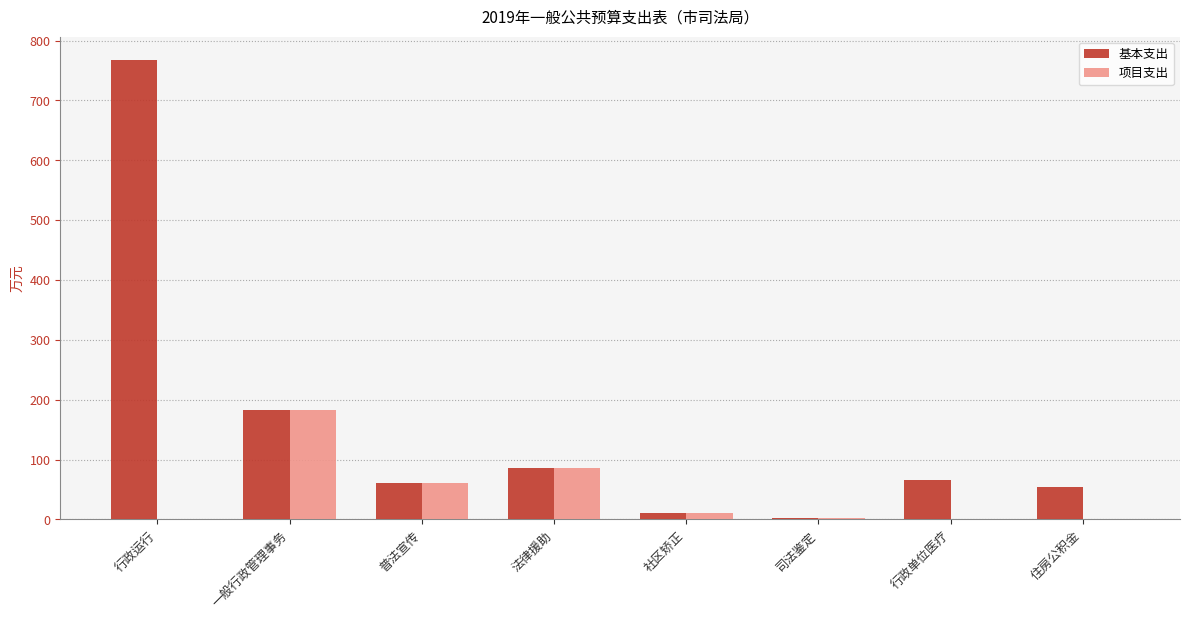

Does the chart contain stacked bars?

No